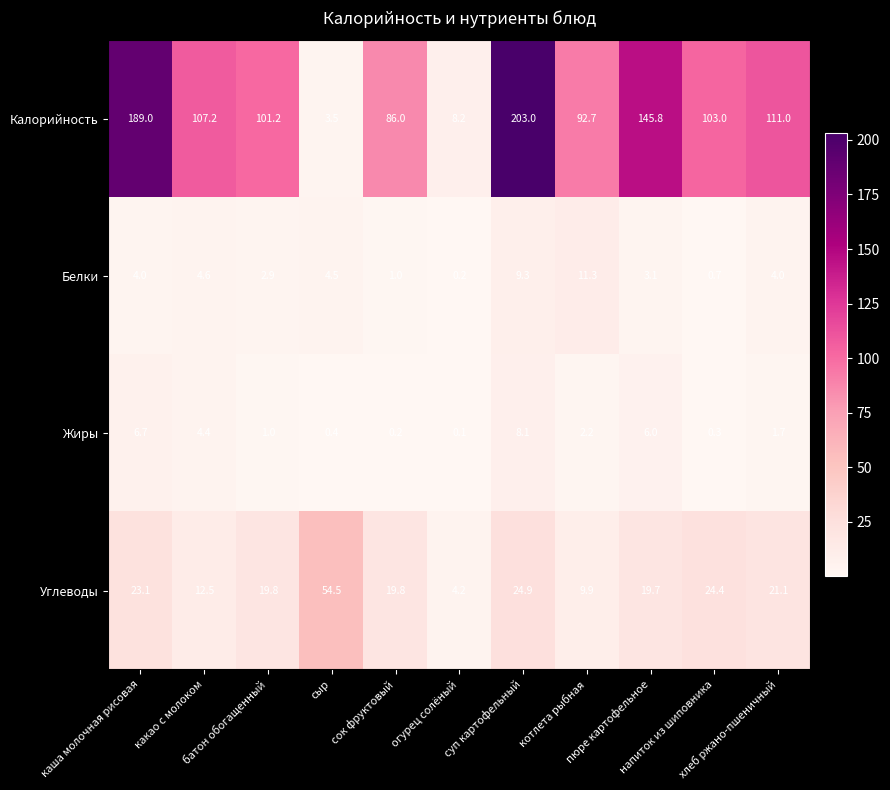

What is the average value of the Углеводы series?

21.3